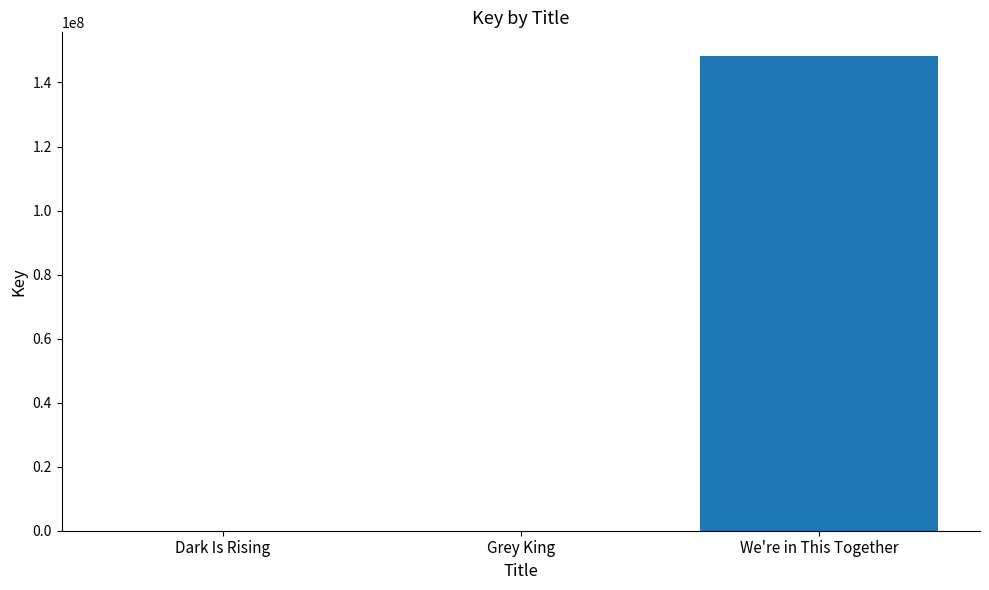

What is the sum of all values?

148265716